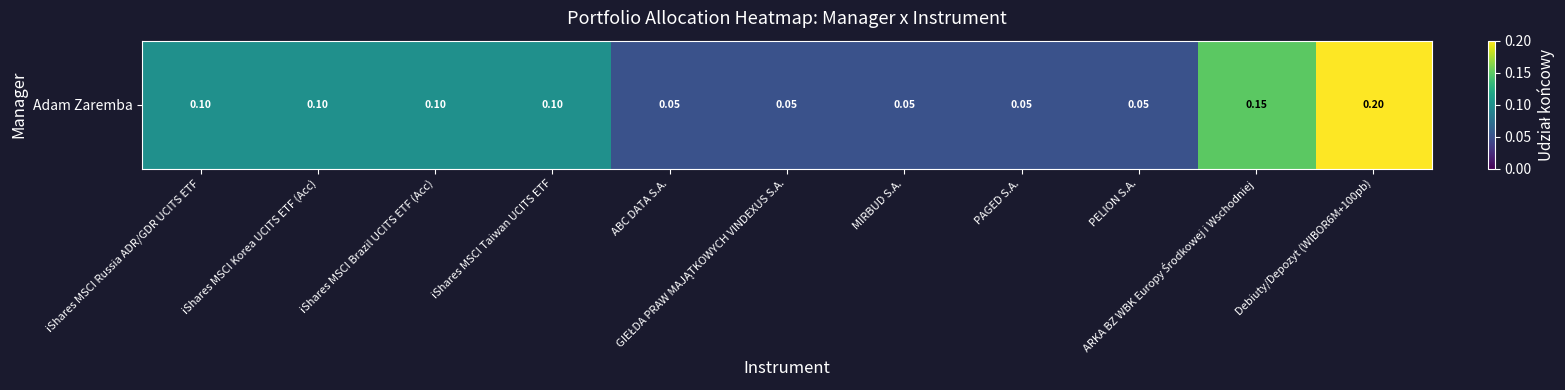

List the labels in order of value, smallest first.

ABC DATA S.A., GIEŁDA PRAW MAJĄTKOWYCH VINDEXUS S.A., MIRBUD S.A., PAGED S.A., PELION S.A., iShares MSCI Russia ADR/GDR UCITS ETF, iShares MSCI Korea UCITS ETF (Acc), iShares MSCI Brazil UCITS ETF (Acc), iShares MSCI Taiwan UCITS ETF, ARKA BZ WBK Europy Środkowej i Wschodniej, Debiuty/Depozyt (WIBOR6M+100pb)